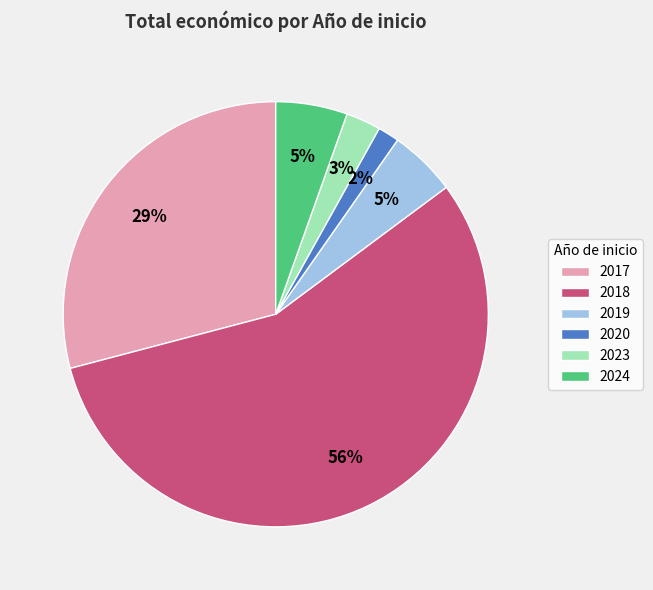

Combined, do 2020 and 2018 account for over 50%?

Yes